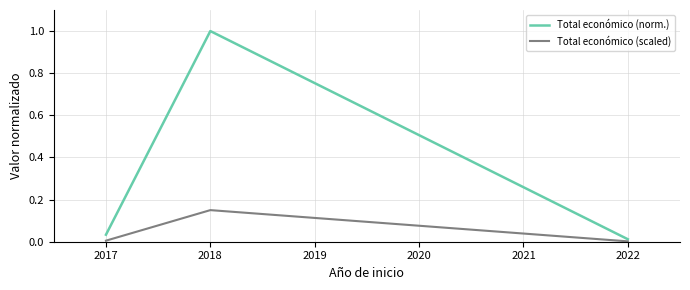

What are all the series names shown in the legend?

Total económico (norm.), Total económico (scaled)